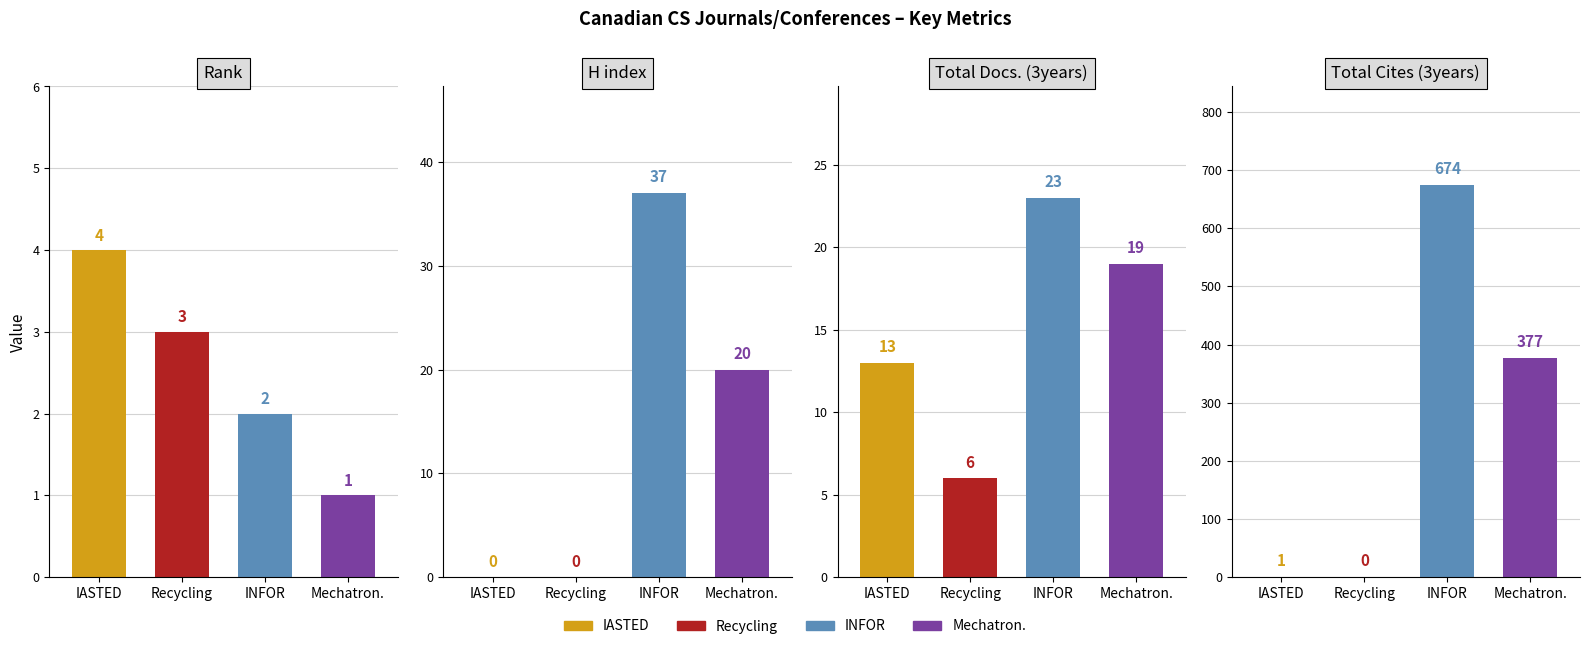

Which series has the widest spread of values?

Total Cites (3years)